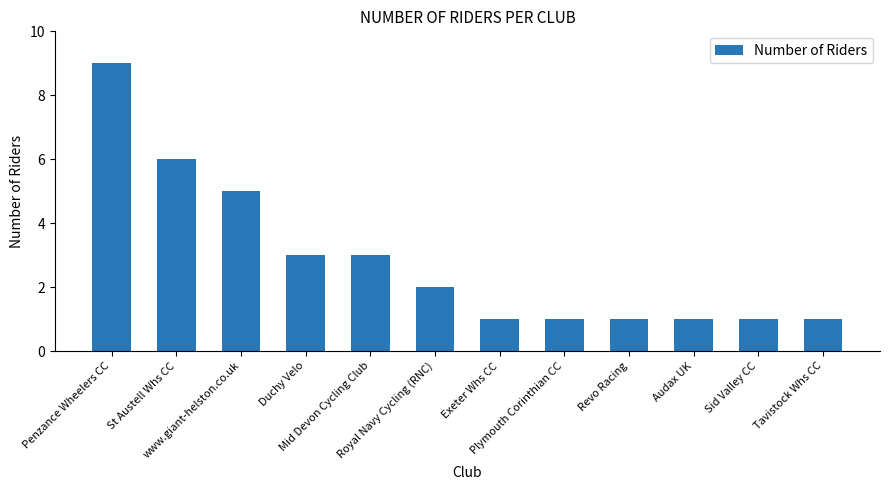

What is the difference between the values at Exeter Whs CC and Penzance Wheelers CC?

8